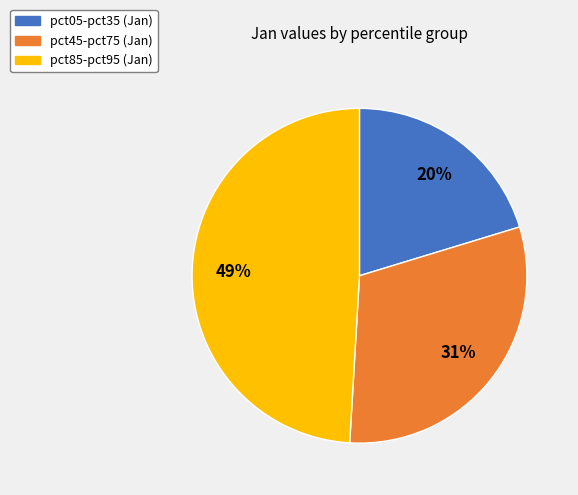

Does any single category account for the majority?

No